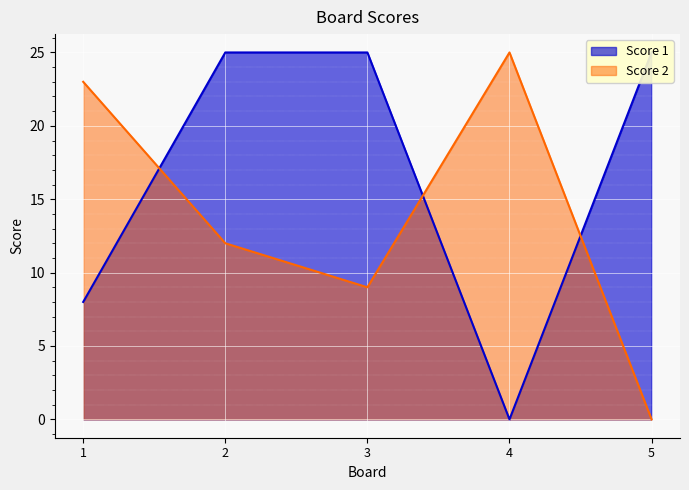

Which category has the highest value in the Score 2 series?

4